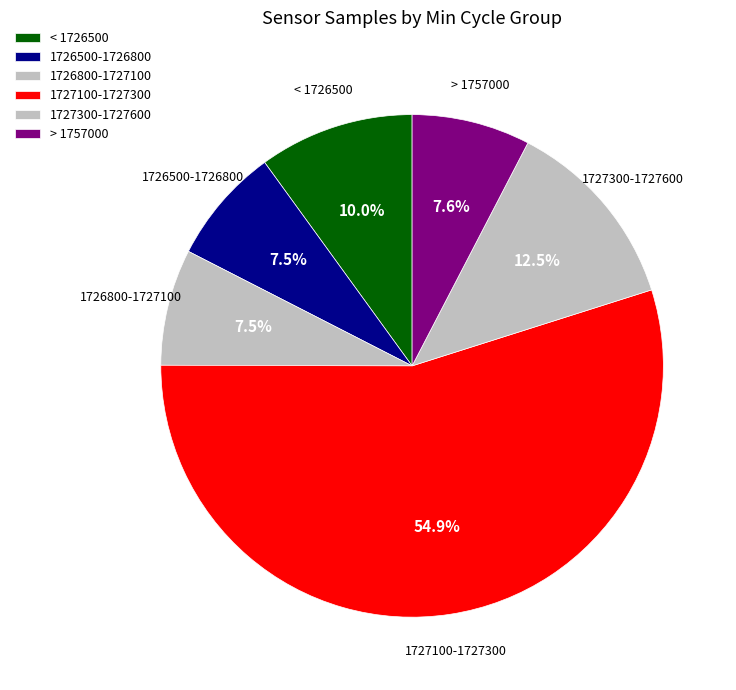

How many segments does this pie chart have?

6